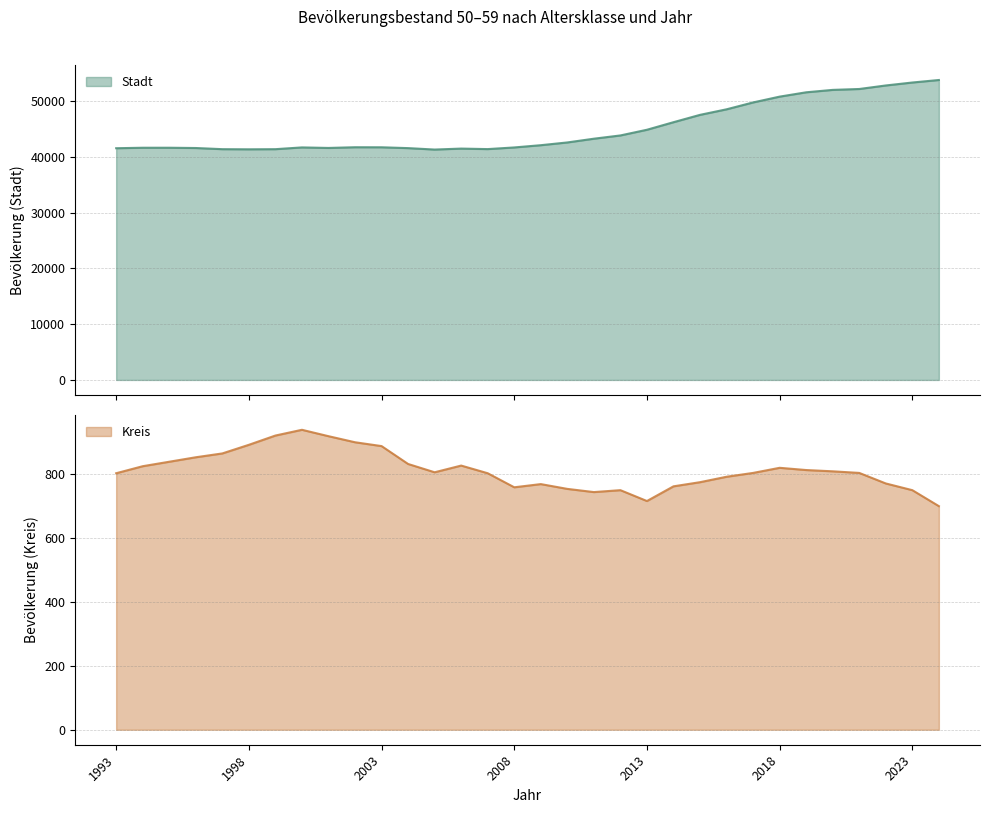

True or false: Stadt and Kreis intersect in this chart.

False